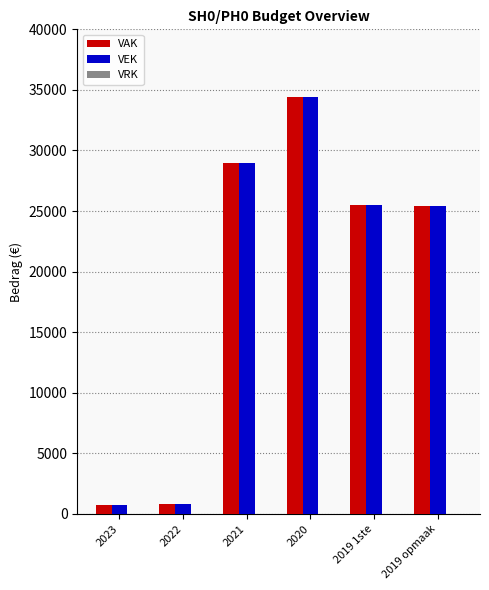

How many bars are there in total?

12